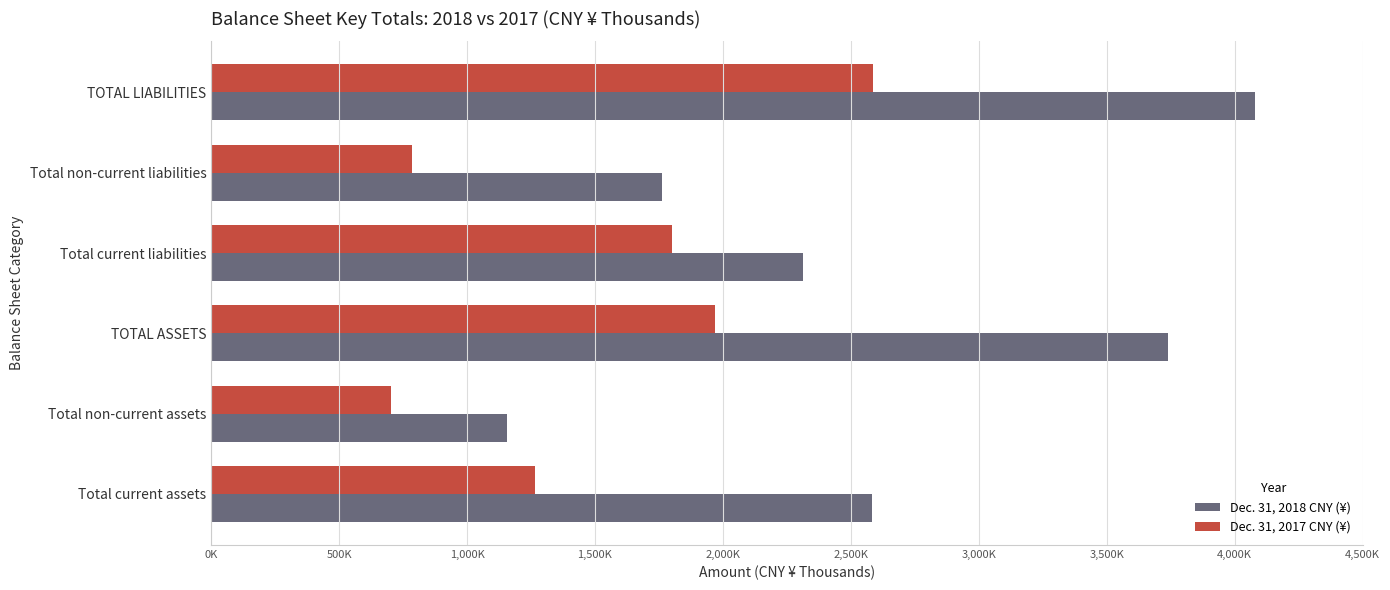

At which category is the sum across all series the highest?

TOTAL LIABILITIES